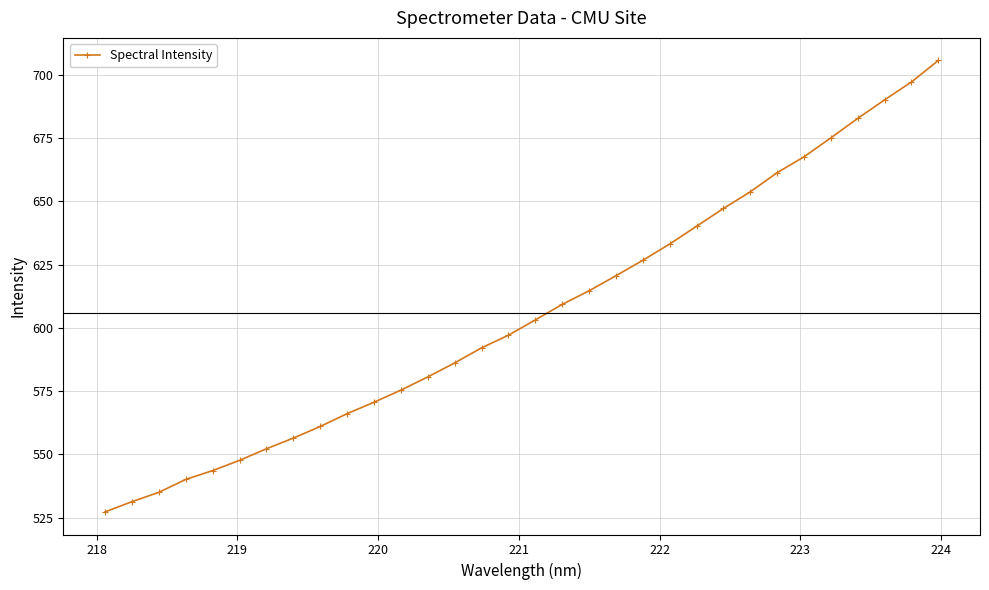

What is the smallest value displayed?

527.2